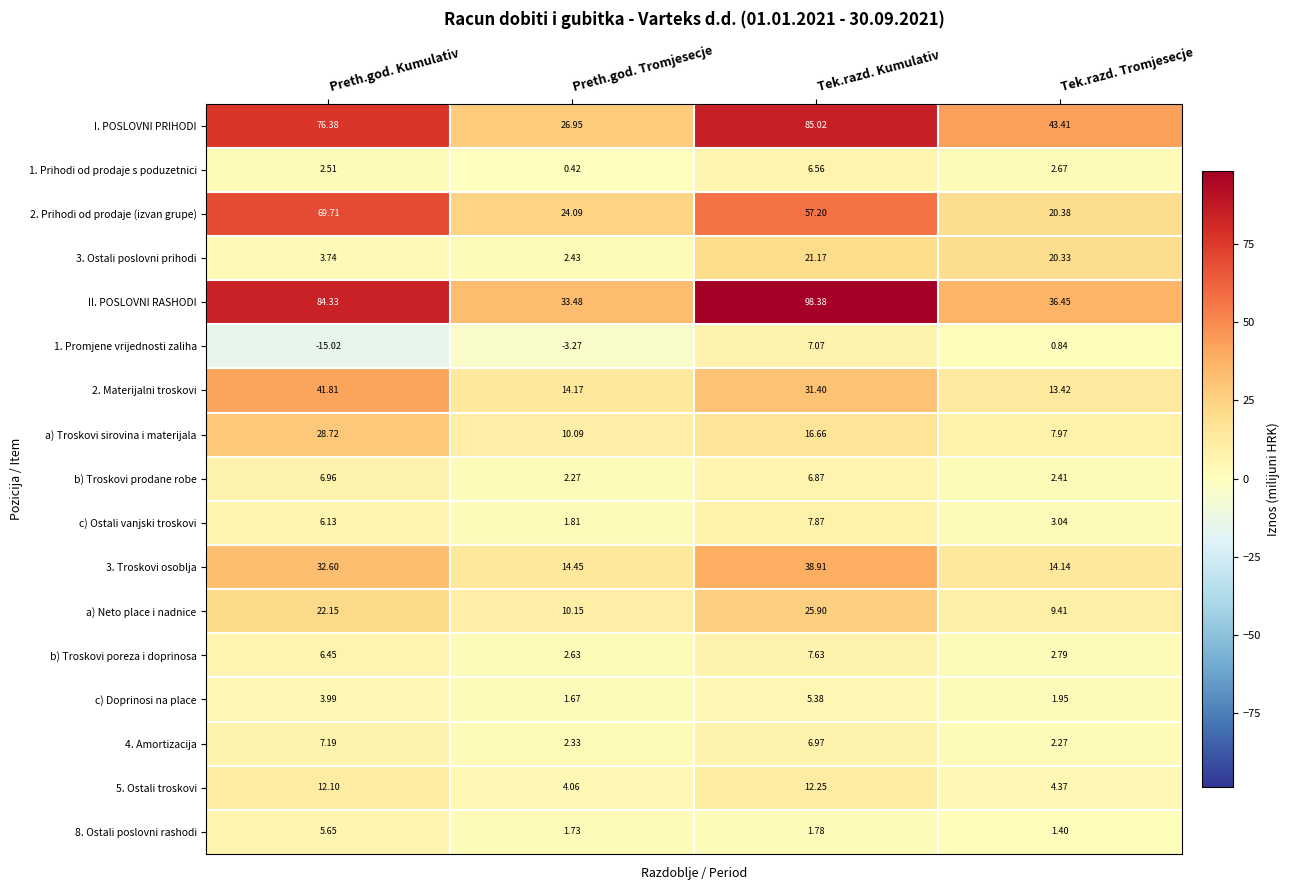

List the labels in order of 5. Ostali troskovi value, largest first.

Tek.razd. Kumulativ, Preth.god. Kumulativ, Tek.razd. Tromjesecje, Preth.god. Tromjesecje